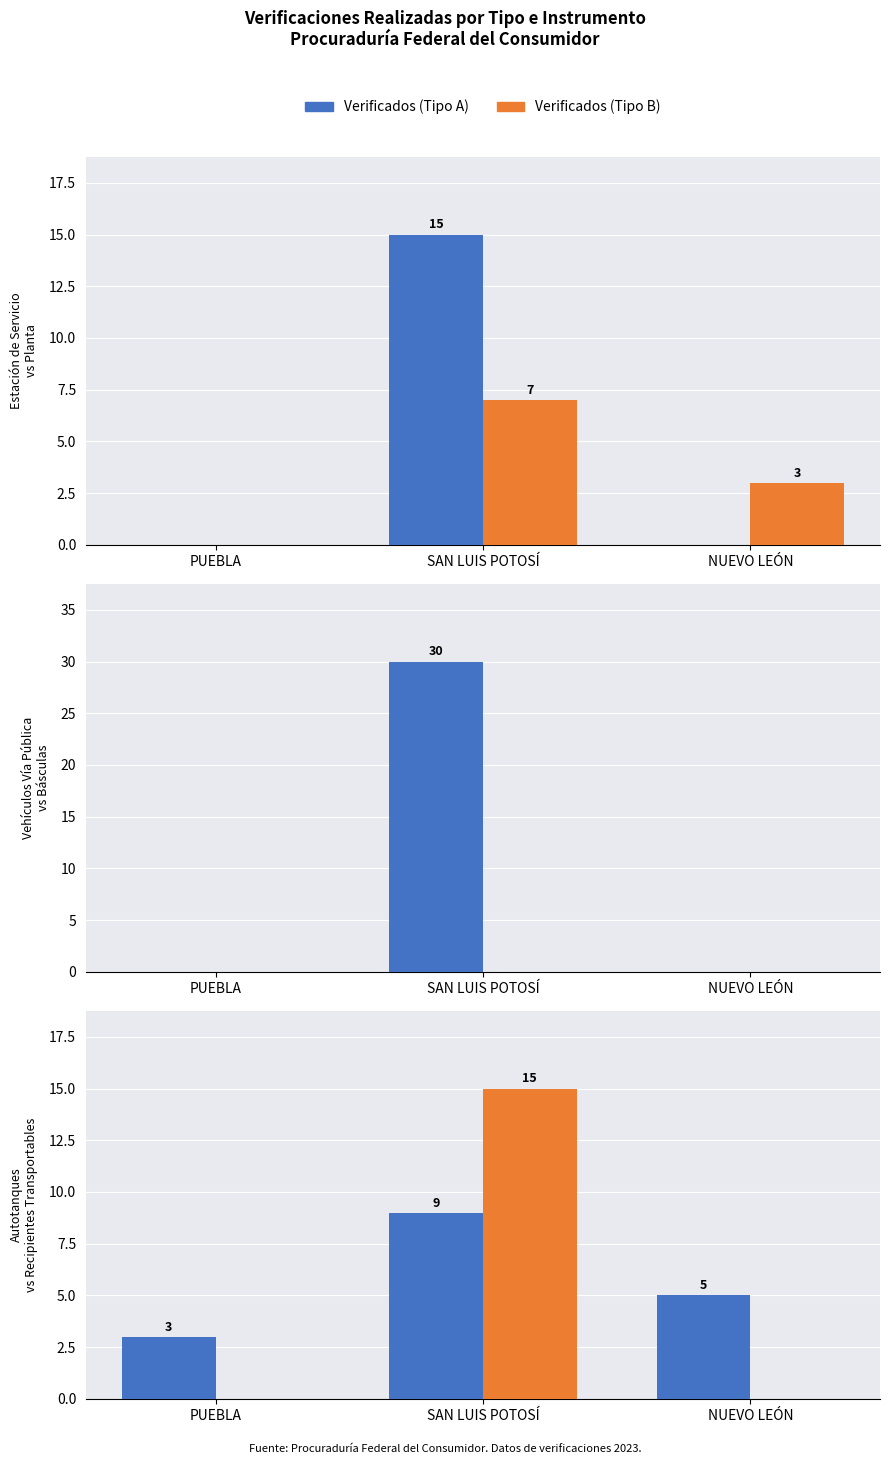

Reading right to left, transcribe all the data shown in this chart.

Estación de Servicio con Fín Específico: NUEVO LEÓN=0	SAN LUIS POTOSÍ=15	PUEBLA=0
Planta: NUEVO LEÓN=3	SAN LUIS POTOSÍ=7	PUEBLA=0
Vehículos en Vía Pública Verificados: NUEVO LEÓN=0	SAN LUIS POTOSÍ=30	PUEBLA=0
Básculas Verificadas: NUEVO LEÓN=0	SAN LUIS POTOSÍ=0	PUEBLA=0
Autotanques Verificados: NUEVO LEÓN=5	SAN LUIS POTOSÍ=9	PUEBLA=3
Recipientes Transportables Verificados: NUEVO LEÓN=0	SAN LUIS POTOSÍ=15	PUEBLA=0